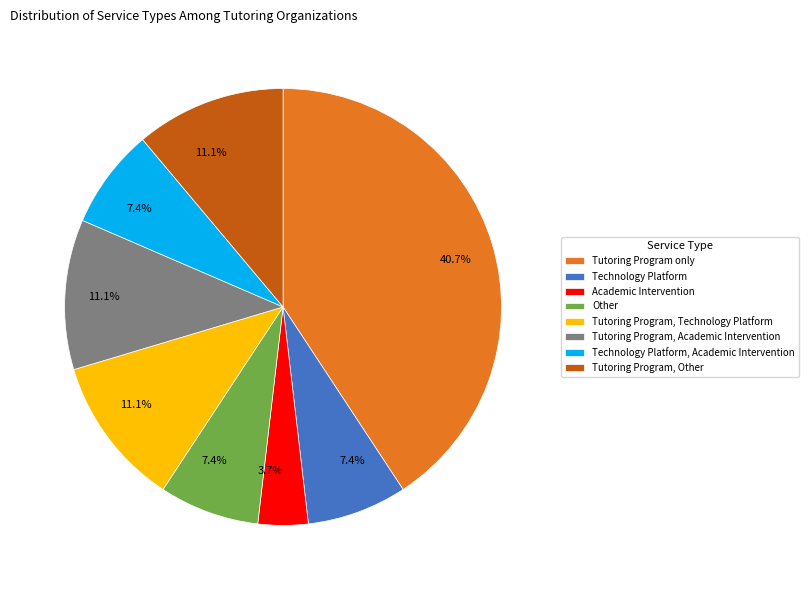

Is there any slice that represents more than half of the pie?

No